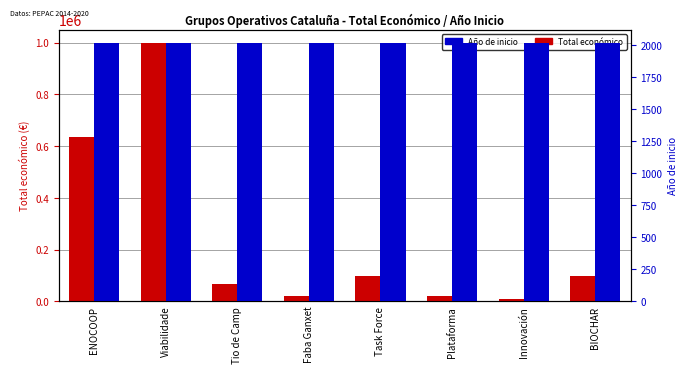

Reading right to left, transcribe all the data shown in this chart.

Total económico: 99995	10000	19950	99561	18970	68775	999992	635407
Año de inicio: 2016	2018	2015	2015	2018	2018	2017	2020